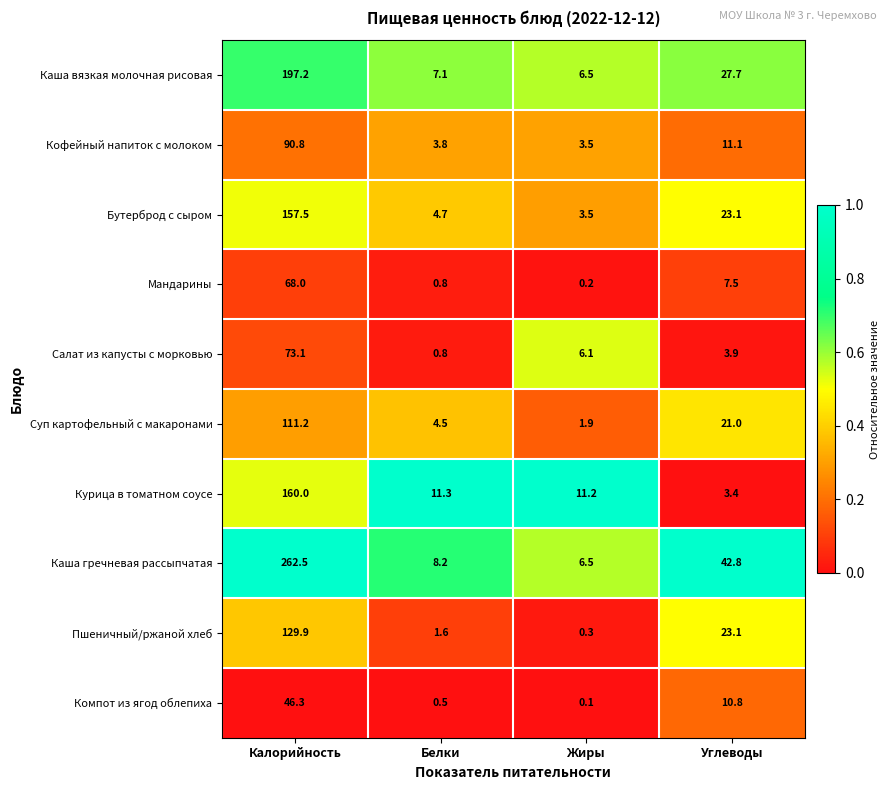

Where is Пшеничный/ржаной хлеб nearest to the value 65?

Углеводы